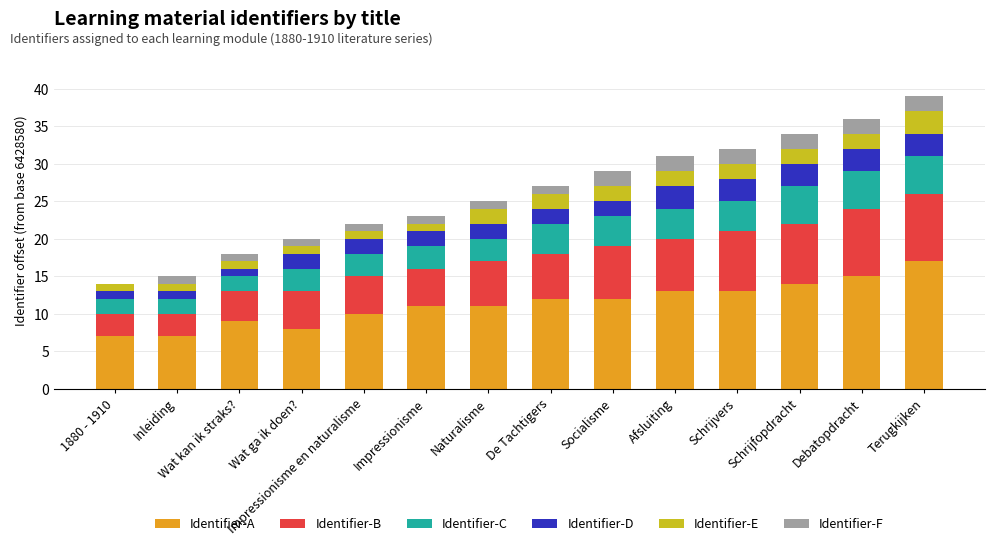

Which category has the highest value in the Identifier-A series?

Terugkijken